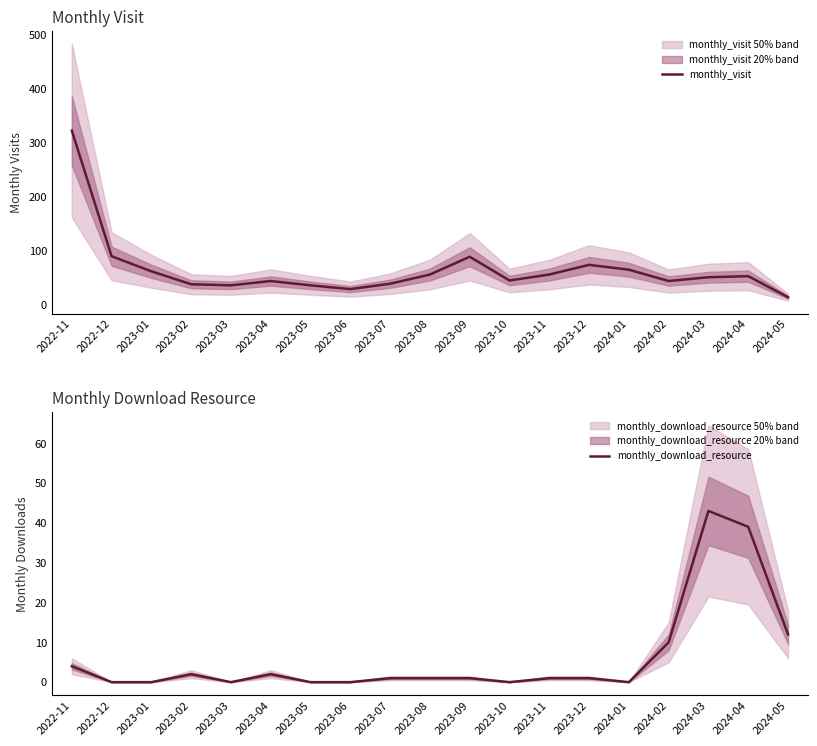

What is the total value across all series at 2023-06?

28